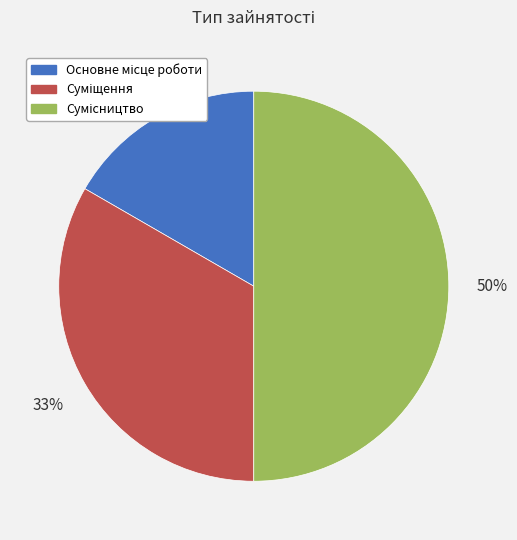

To the nearest percent, what is the difference between the largest and smallest slice percentages?

33%